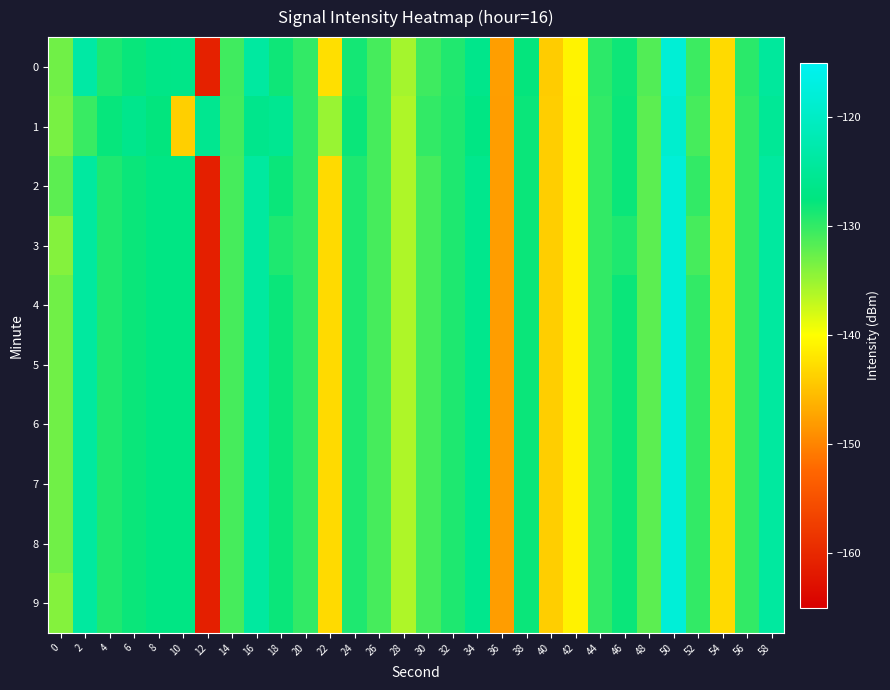

What is the maximum value shown in the chart?

-118.0